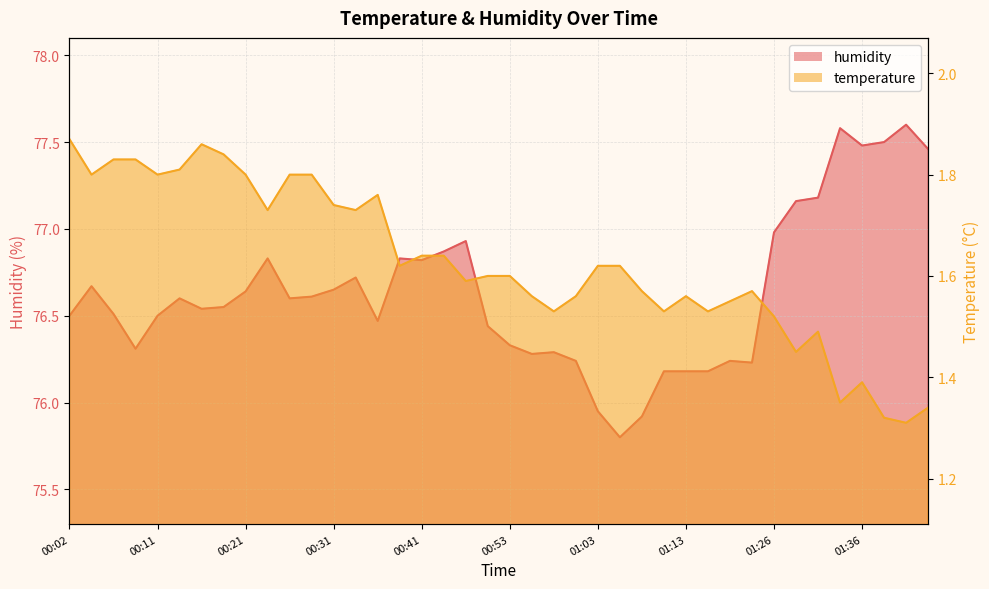

At how many categories does at least one series exceed 41?

40